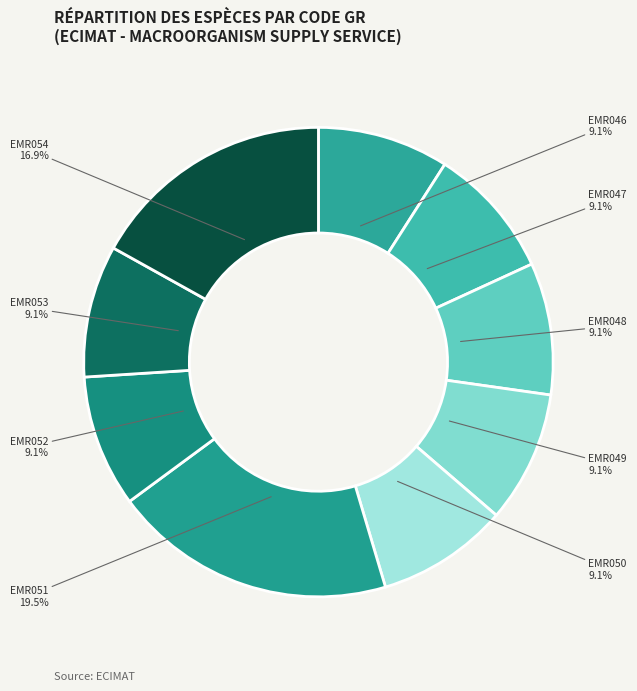

Does EMR047 represent more than half of the total?

No